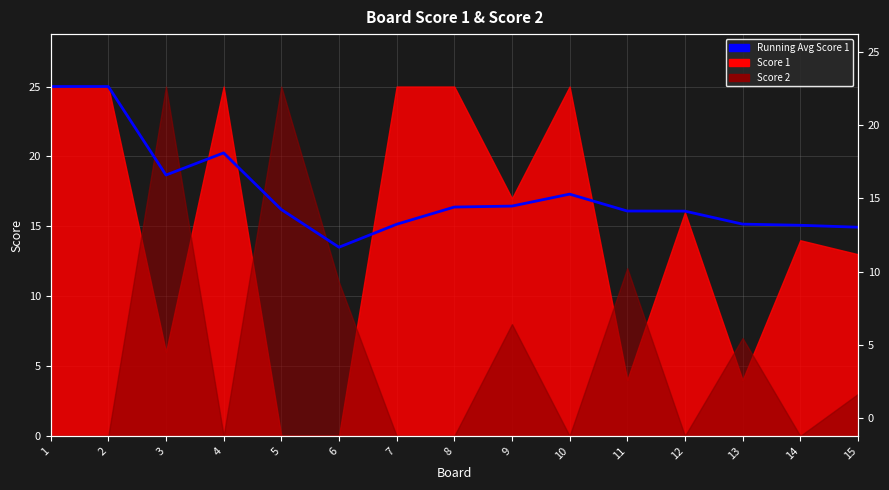

At which category does the data reach its first local peak?

4